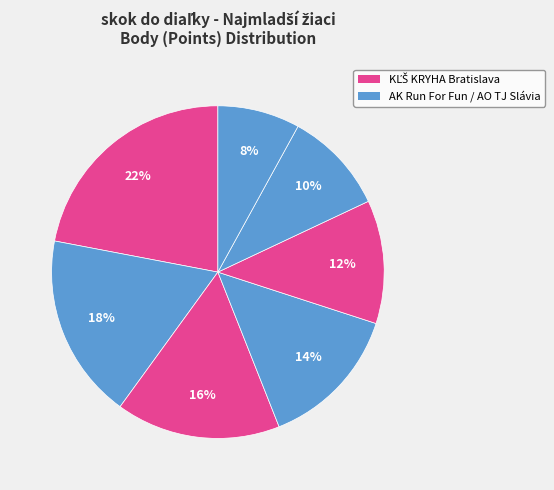

To the nearest percent, what is the difference between the largest and smallest slice percentages?

14%